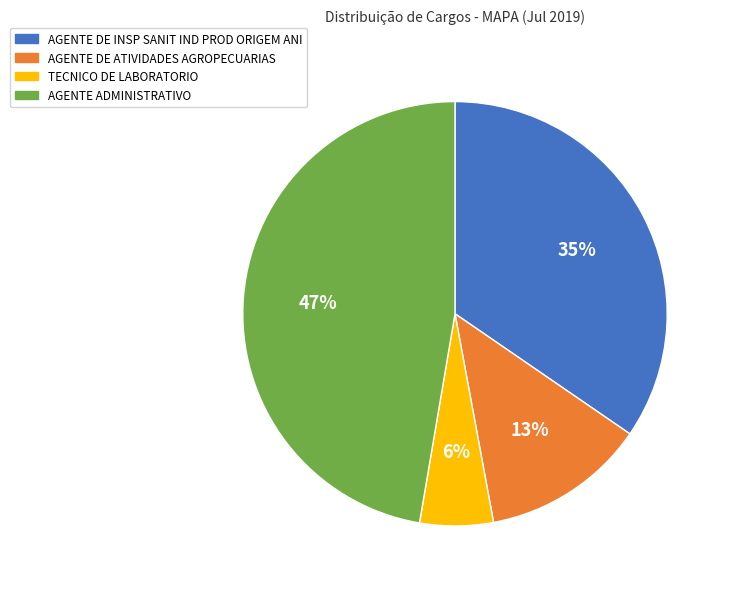

What percentage is the AGENTE DE INSP SANIT IND PROD ORIGEM ANI slice, to the nearest percent?

35%